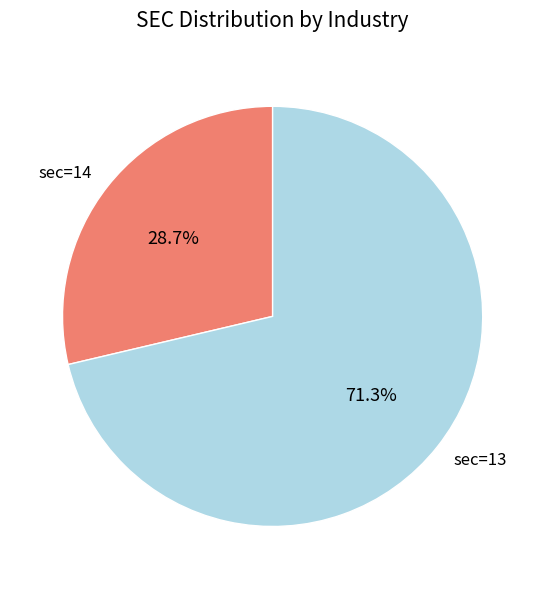

How many slices are in this pie chart?

2